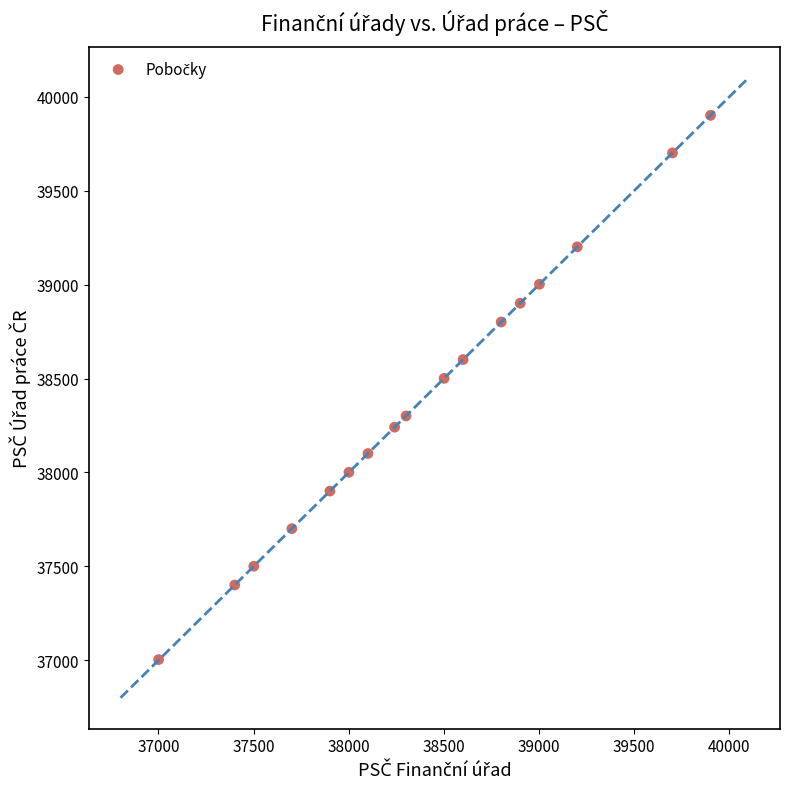

What is the range of Y values (max minus min)?

2897